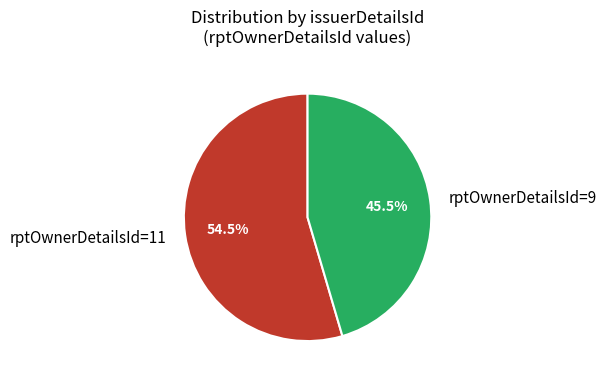

Which slice is the largest?

rptOwnerDetailsId=11